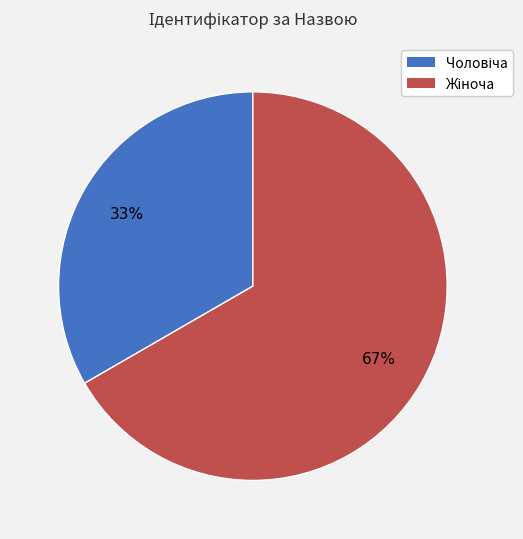

To the nearest percent, what is the average slice percentage?

50%